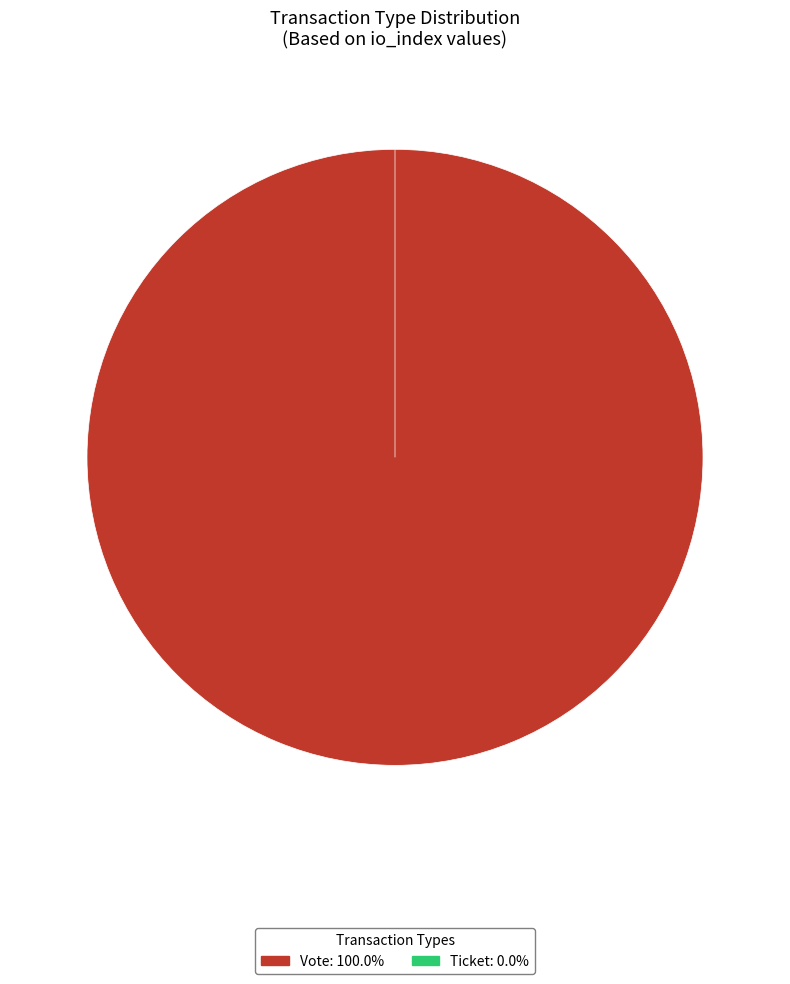

What percentage do Ticket and Vote together represent?

100.0%